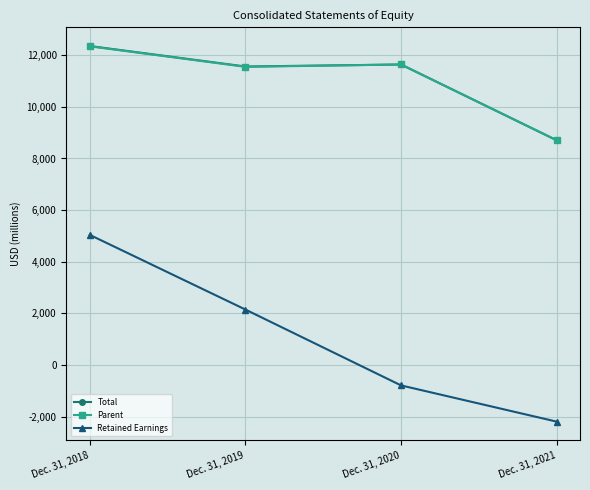

Reading right to left, what are all the values shown in this chart?

Total: Dec. 31, 2021=8706	Dec. 31, 2020=11643	Dec. 31, 2019=11565	Dec. 31, 2018=12359
Parent: Dec. 31, 2021=8706	Dec. 31, 2020=11643	Dec. 31, 2019=11552	Dec. 31, 2018=12347
Retained Earnings: Dec. 31, 2021=-2199	Dec. 31, 2020=-795	Dec. 31, 2019=2145	Dec. 31, 2018=5039